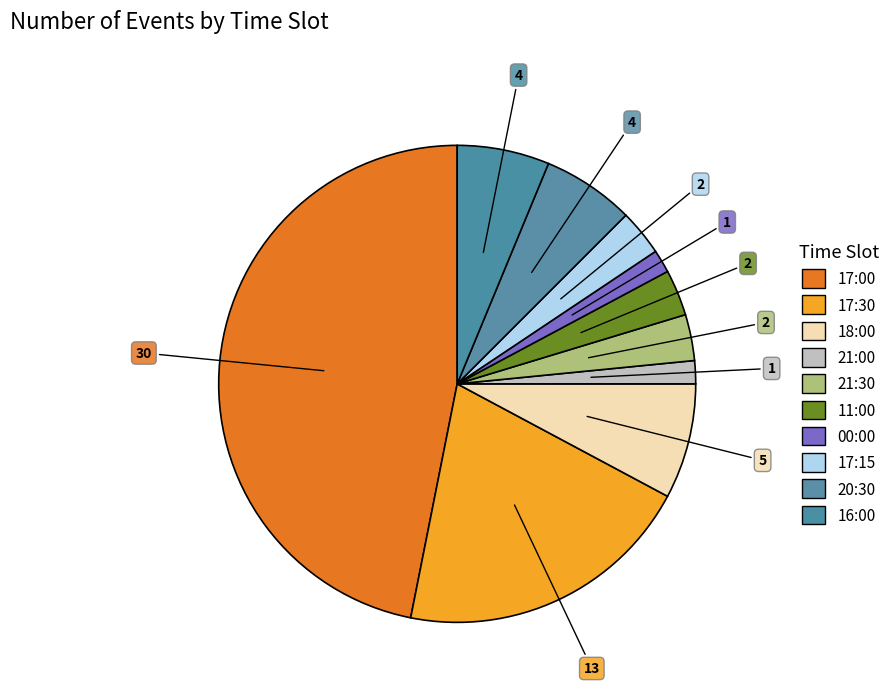

Approximately how many times larger is the value at 21:00 compared to 16:00?

0.2